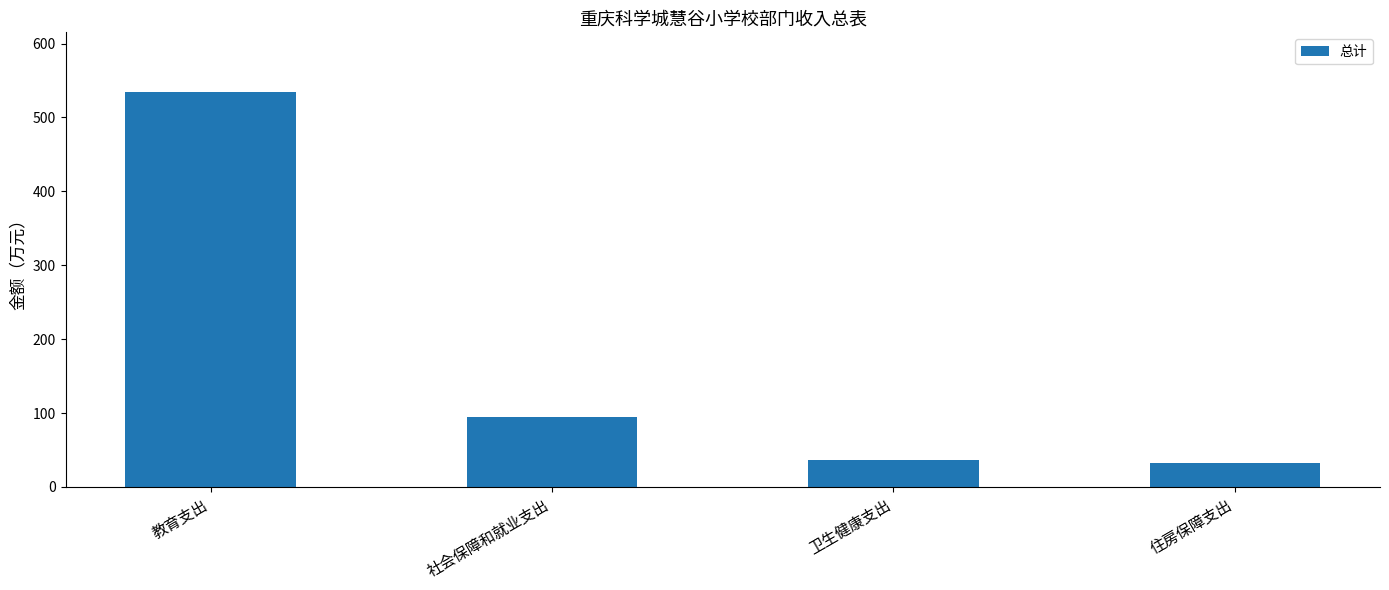

What is the ratio of the value at 住房保障支出 to the value at 卫生健康支出?

0.9